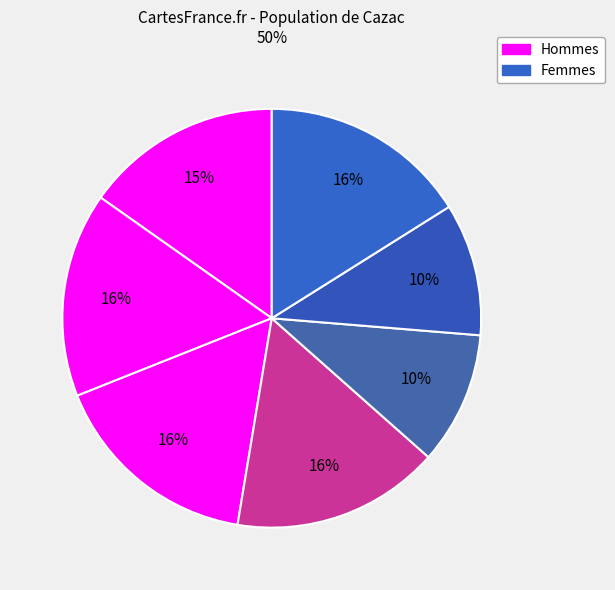

How many segments does this pie chart have?

7